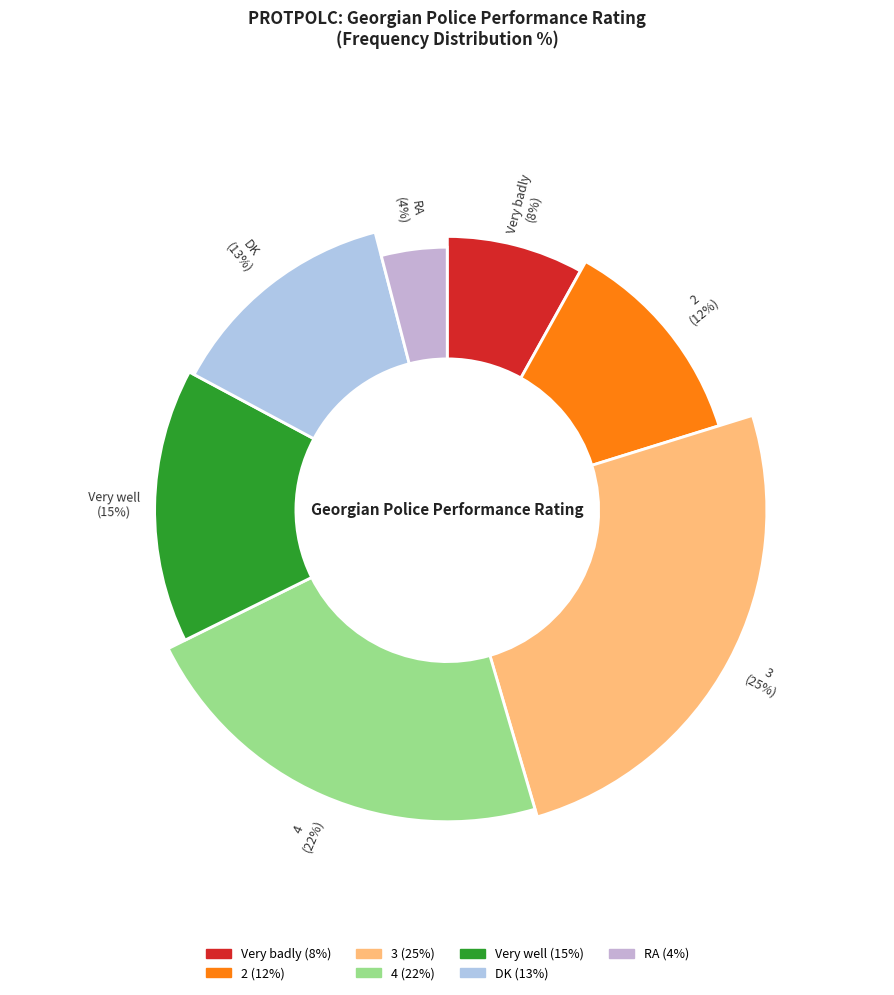

Which has a higher value, RA or 4?

4